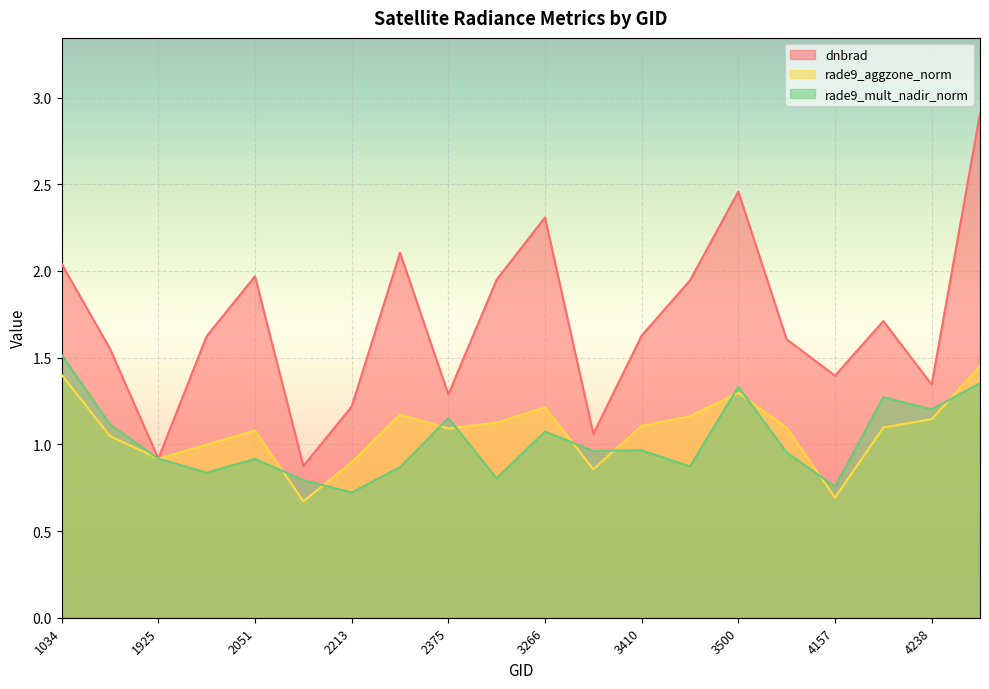

What is the sum of the rade9_mult_nadir_norm values at 1034 and 4058?

2.5